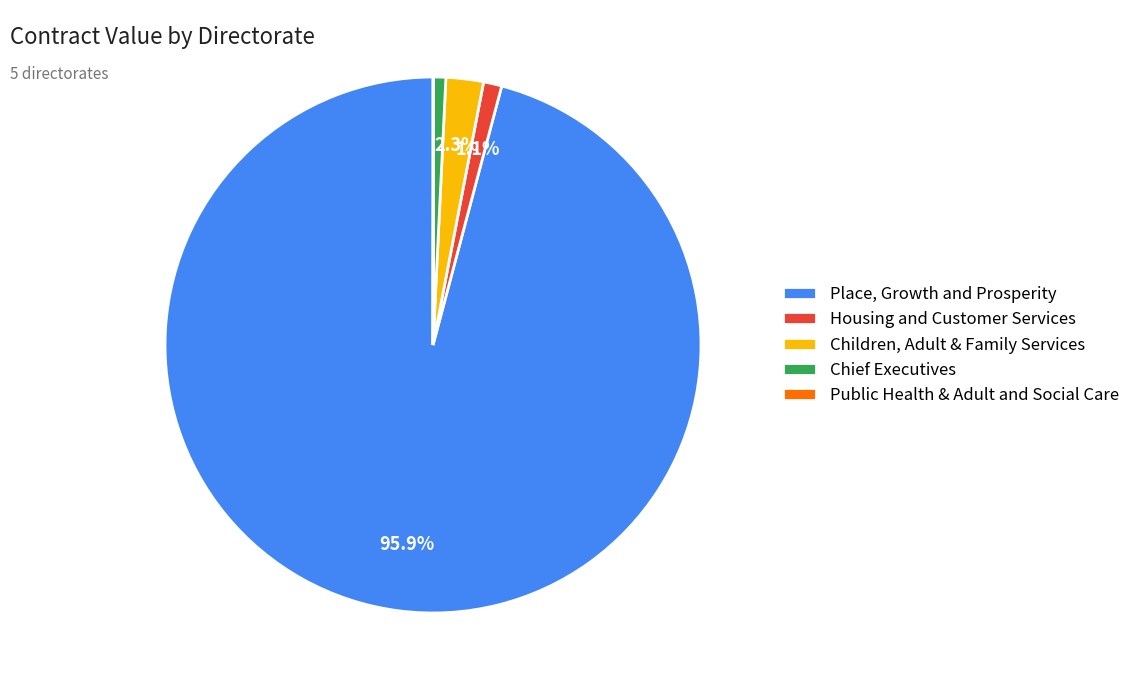

What portion of the pie excludes Children, Adult & Family Services?

97.7%